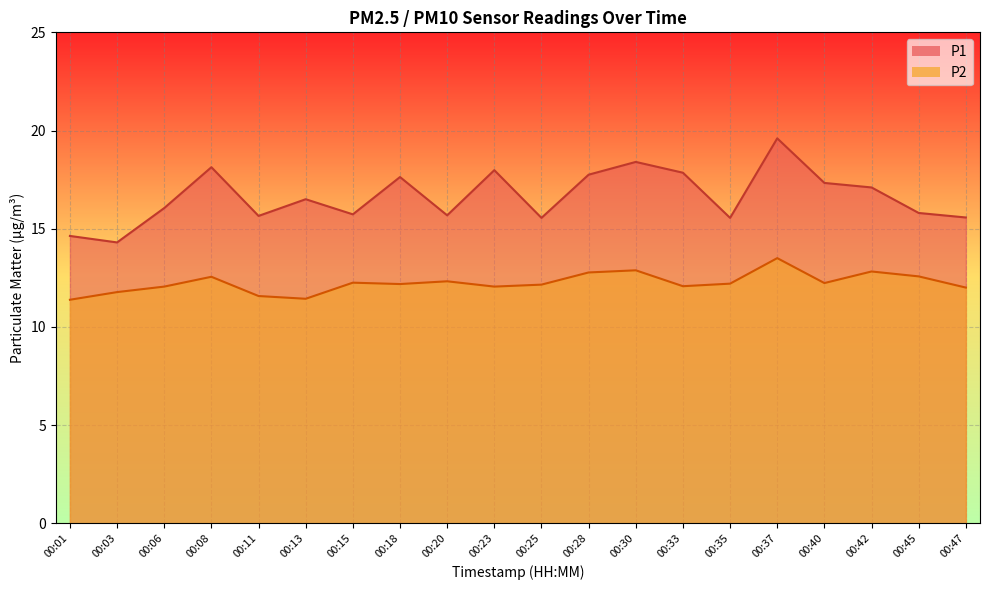

True or false: P1 and P2 cross at least once.

False